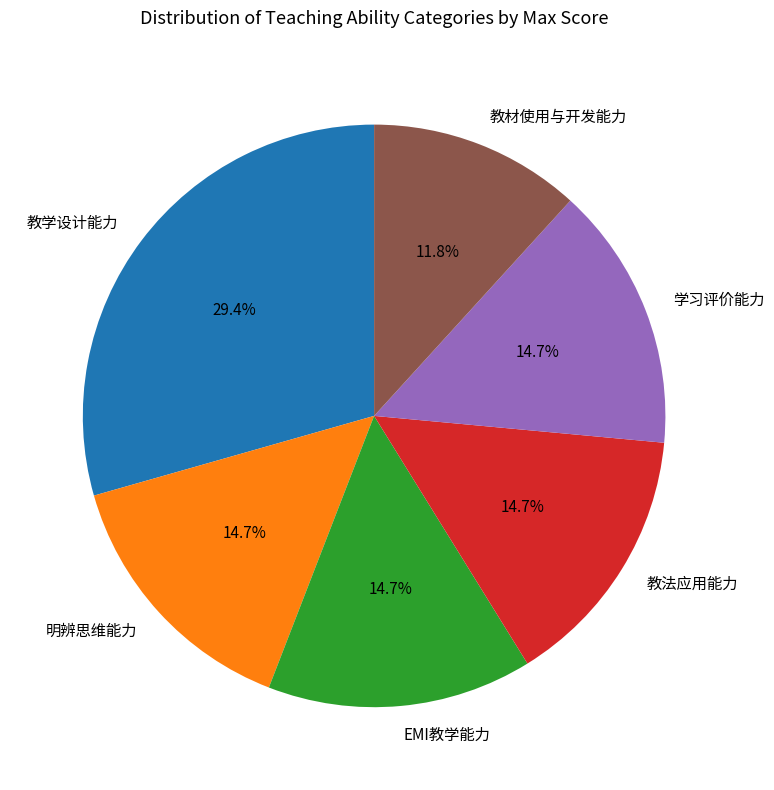

Combined, what portion of the pie is 教学设计能力 and 教材使用与开发能力?

41.2%